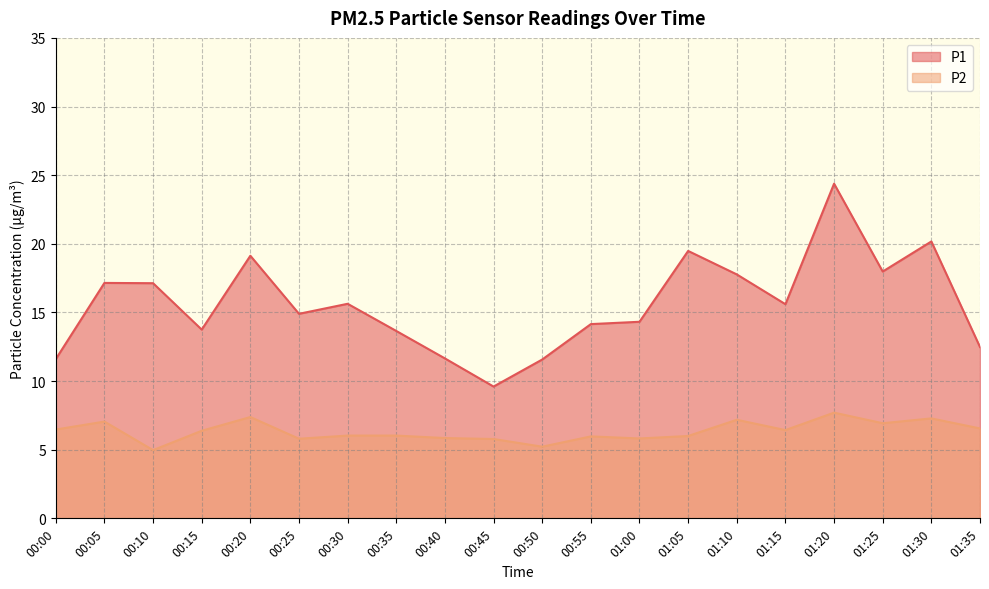

At which label does P1 reach its minimum?

00:45